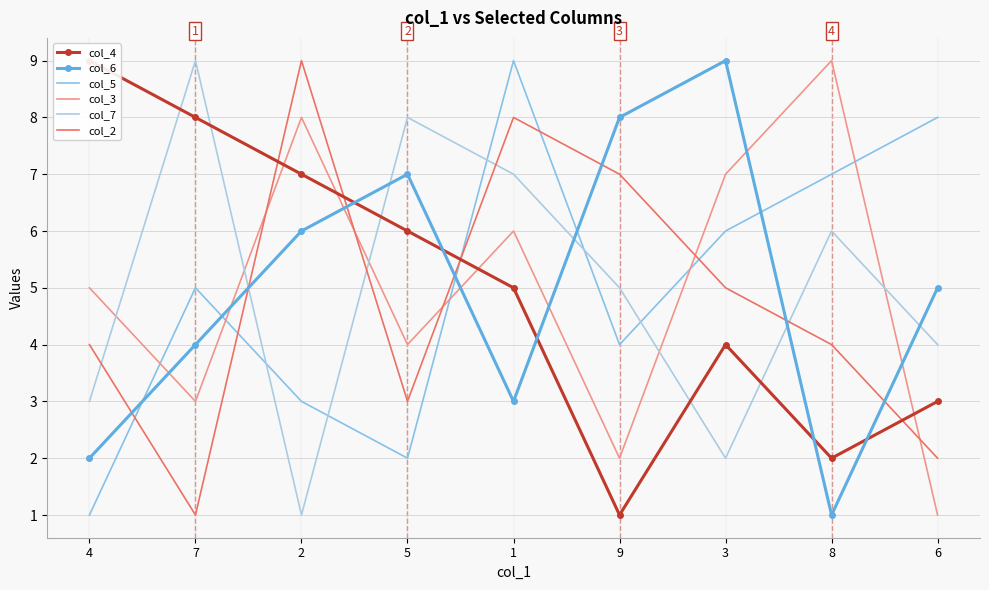

The col_7 series shows 7 at 1. True or false?

True